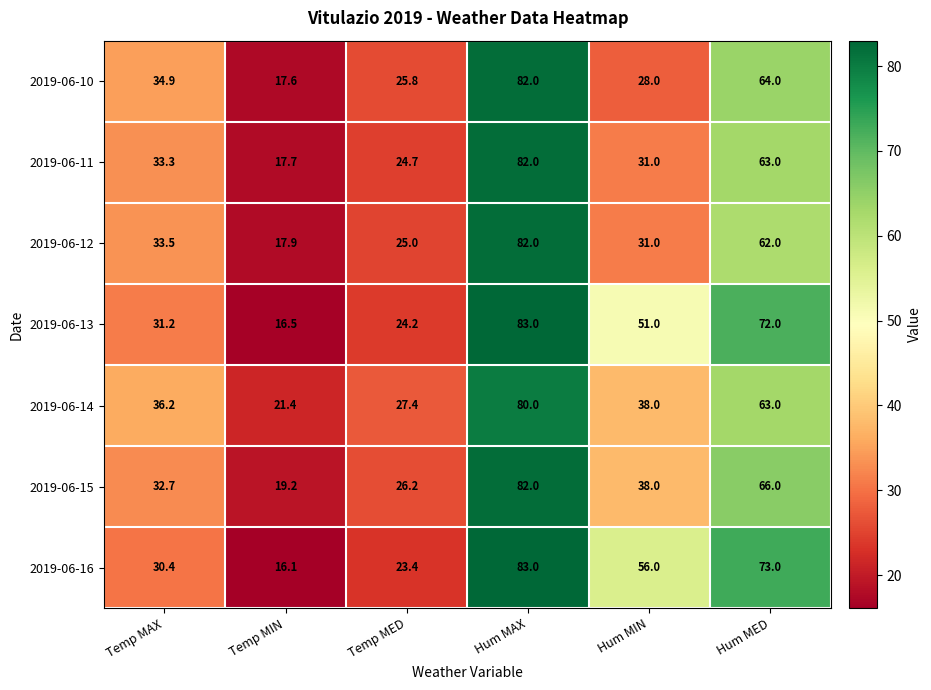

At which label is 2019-06-16 closest to 49?

Hum MIN